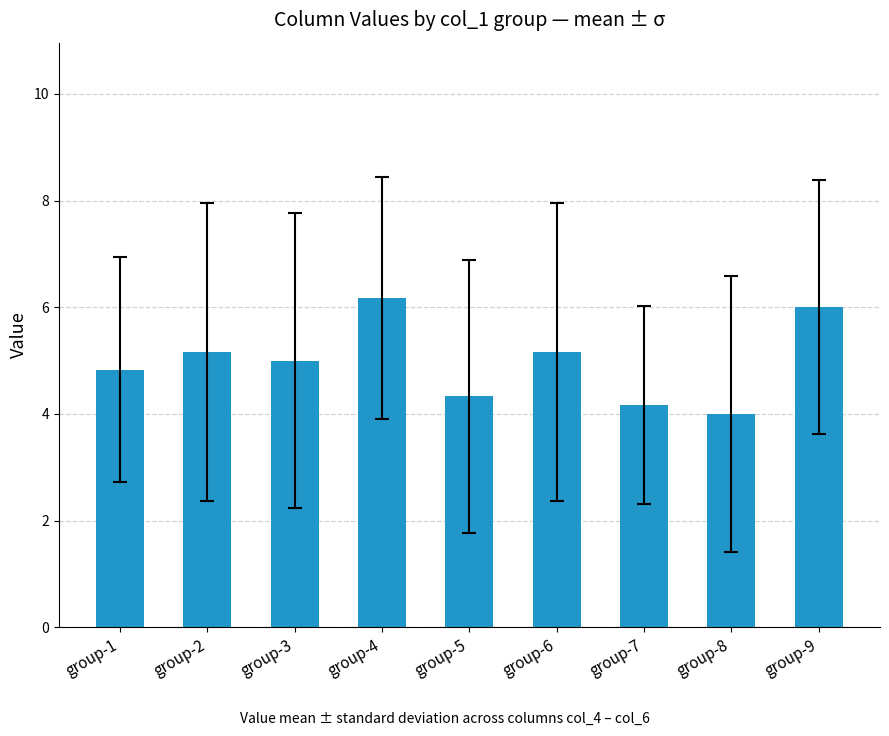

The value at group-2 is 5.2. True or false?

True